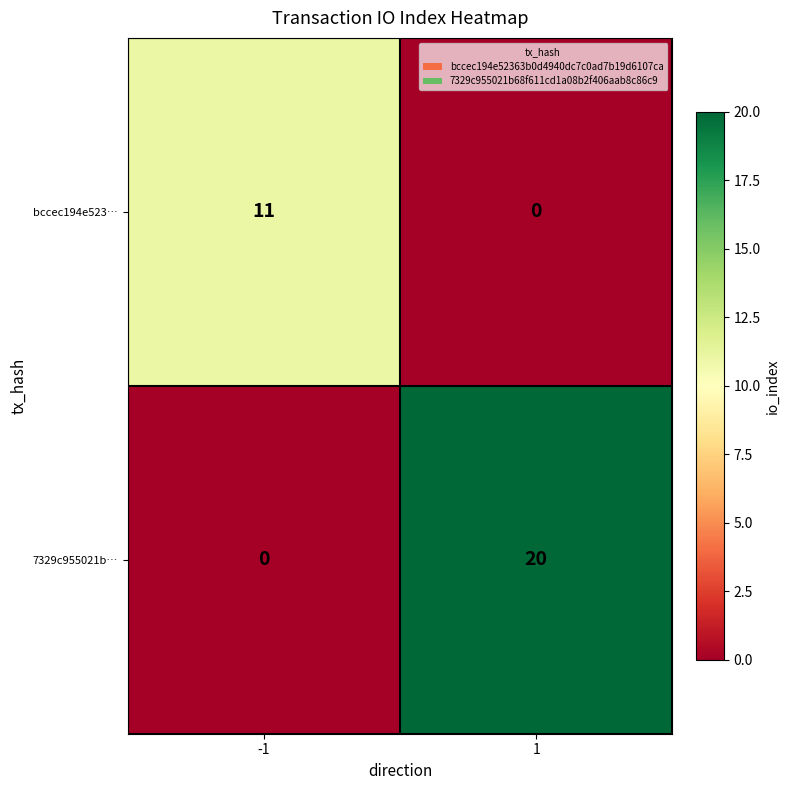

Rank the categories by 7329c955021b… value from lowest to highest.

-1, 1